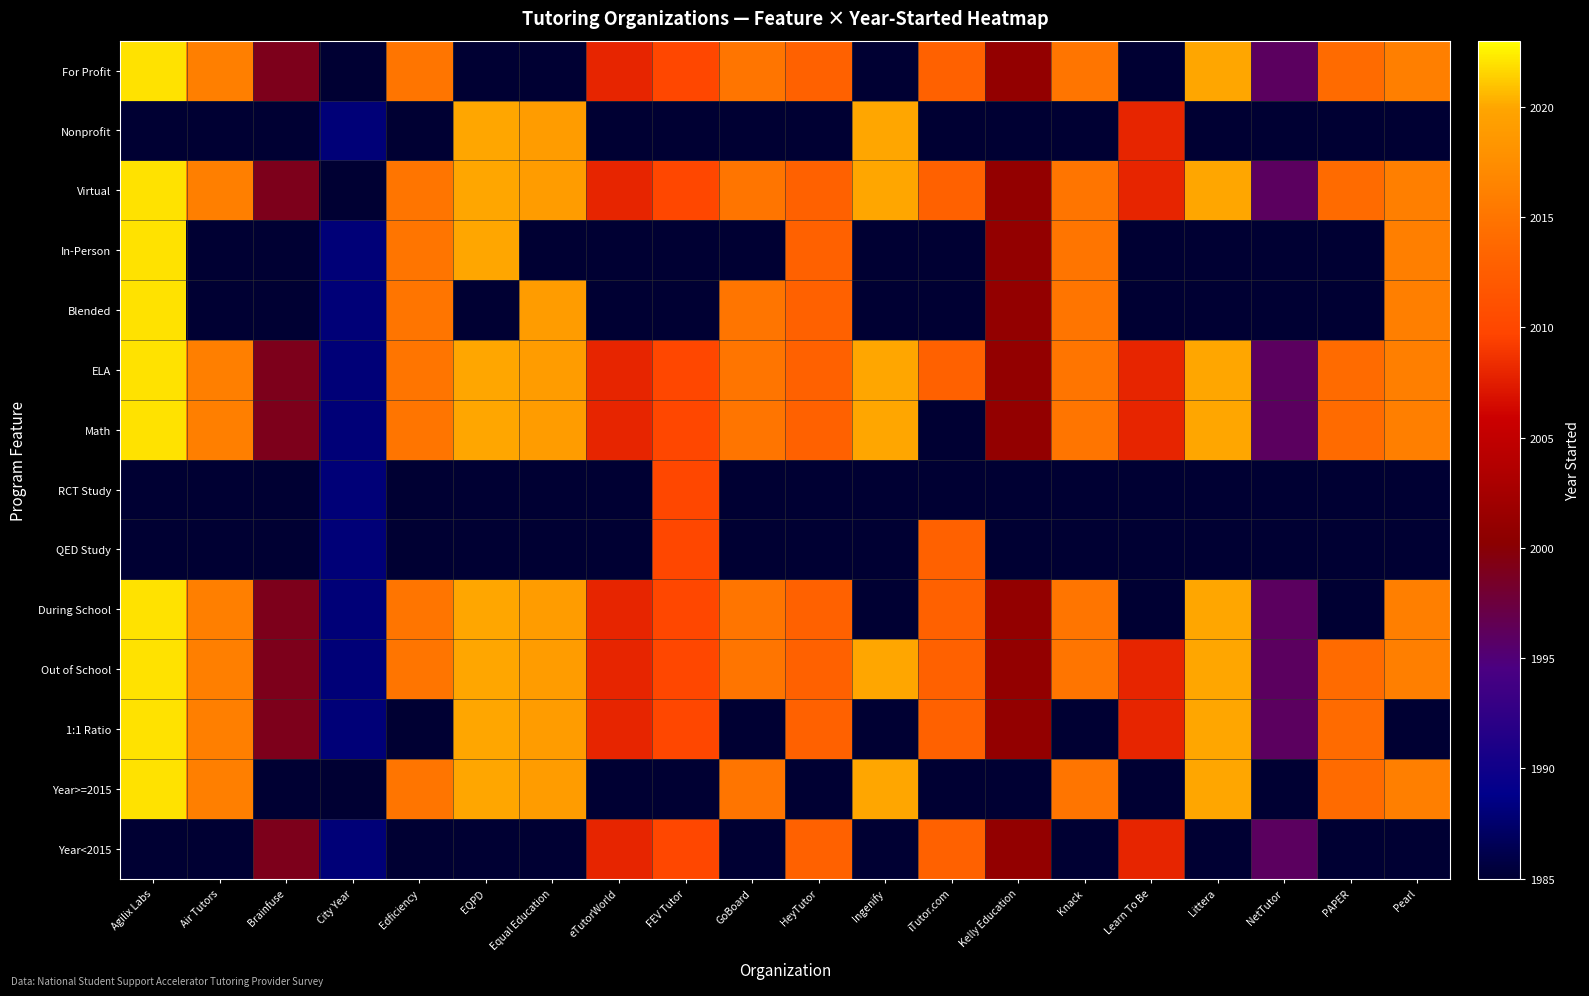

At which category is the sum across all series the highest?

Agilix Labs